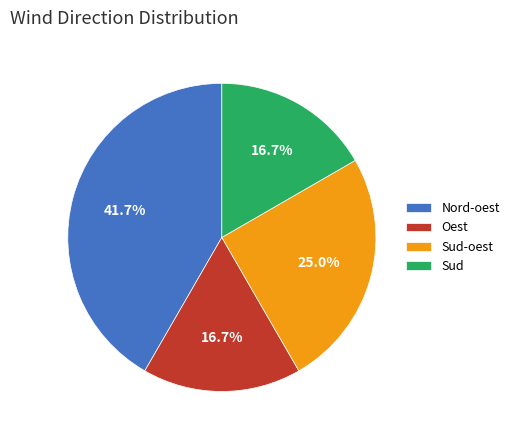

Which category has the biggest portion of the pie?

Nord-oest